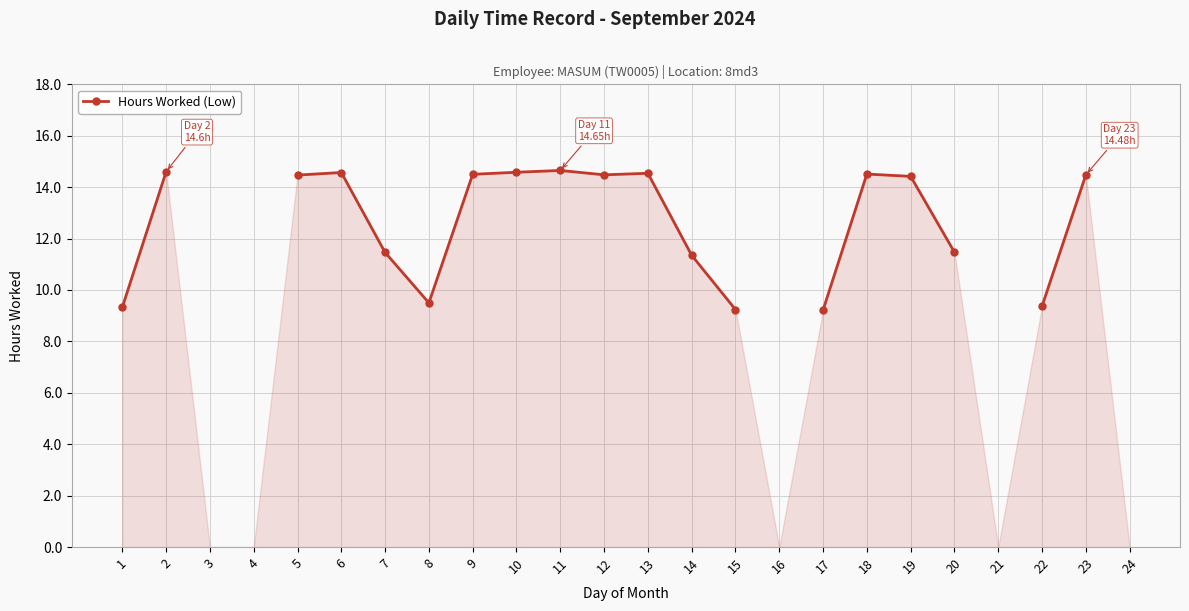

How many points are higher than both their immediate neighbors (excluding endpoints)?

4